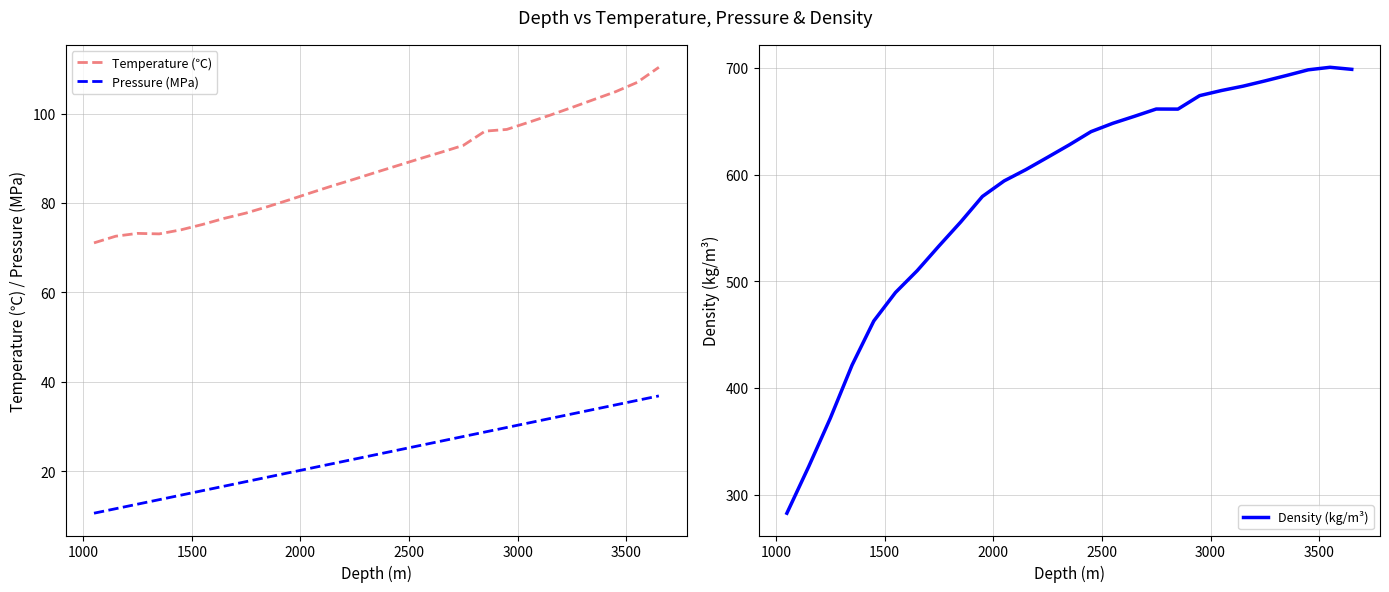

What is the highest value of the Density (kg/m³) series?

700.5